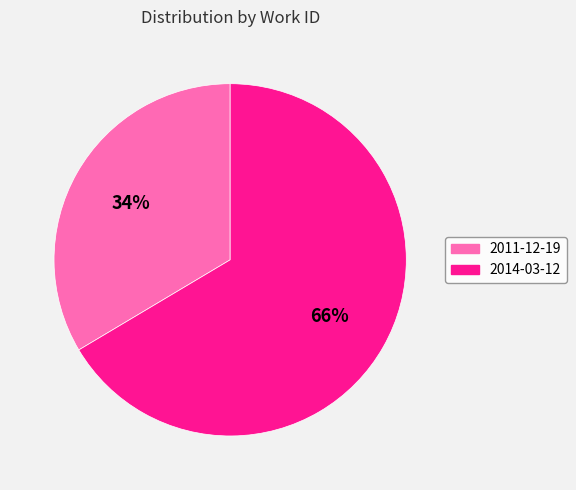

Count the number of slices in the pie.

2